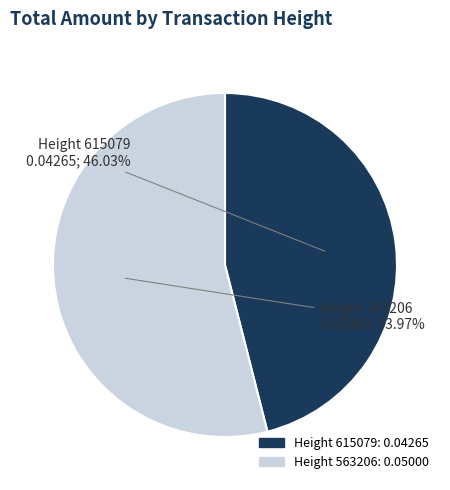

Rank the categories by value from lowest to highest.

Height 615079, Height 563206